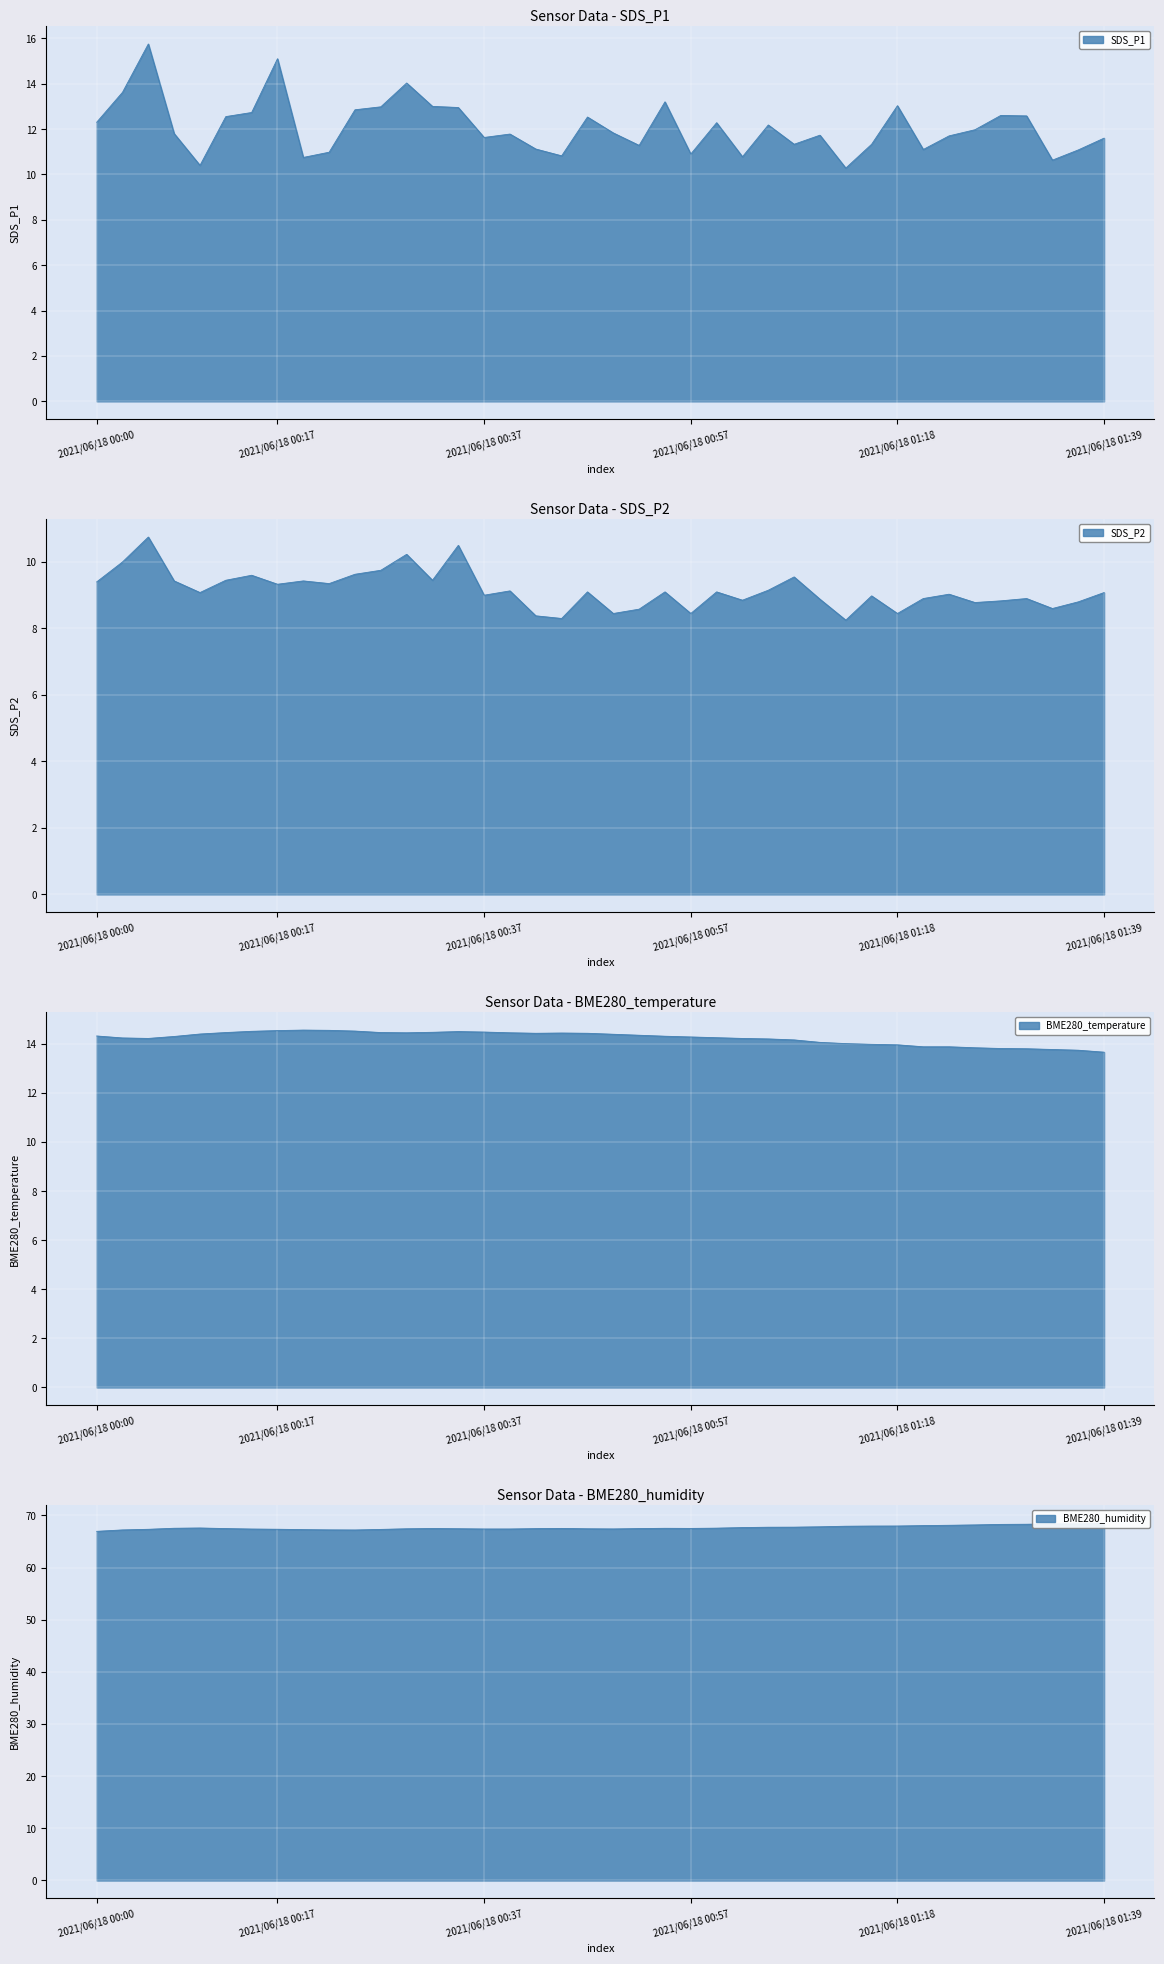

What is the spread (max minus min) of values at 2021/06/18 00:10?

58.5